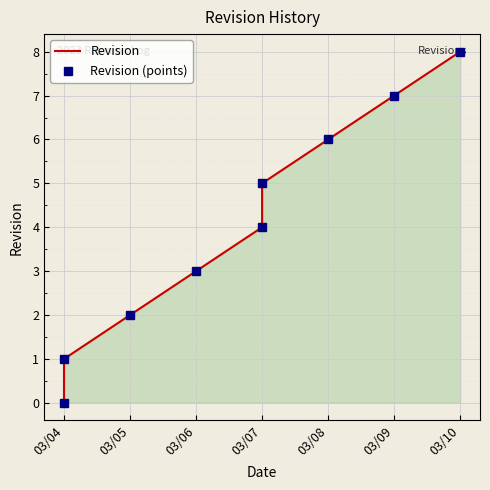

What are all the series names shown in the legend?

Revision, Revision (points)